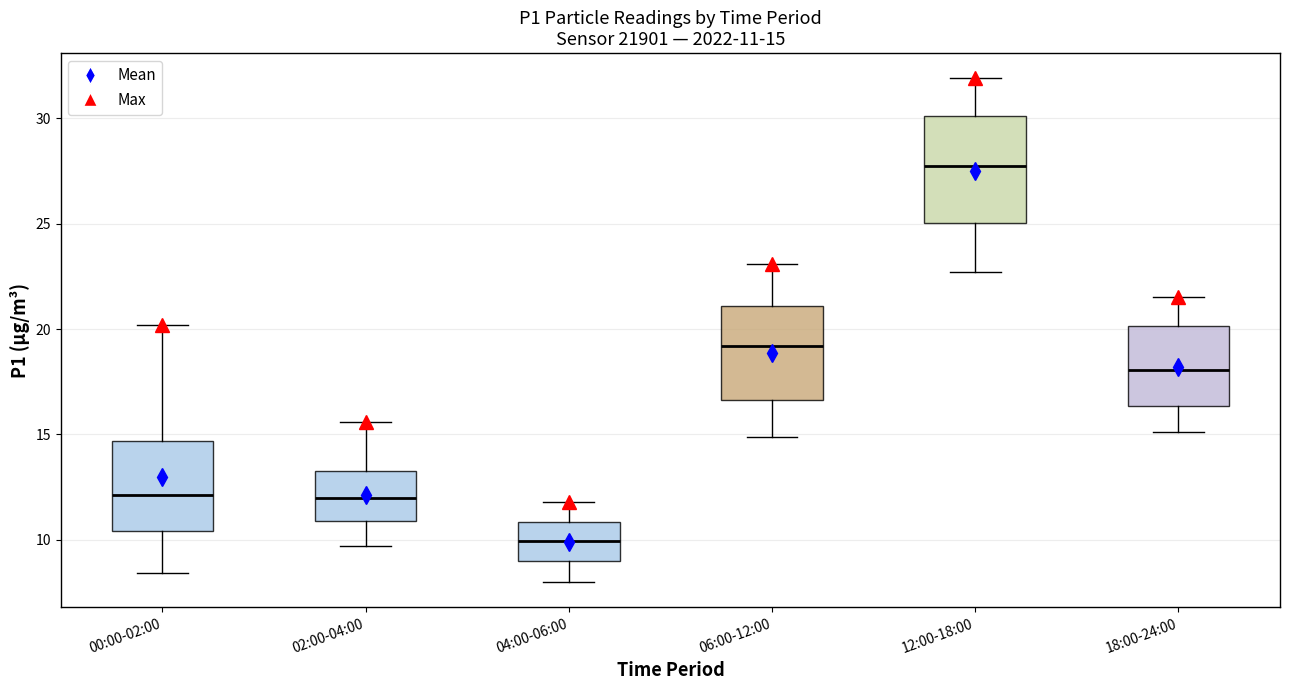

Comparing the boxes themselves (not the whiskers), which one is the tallest?

12:00-18:00